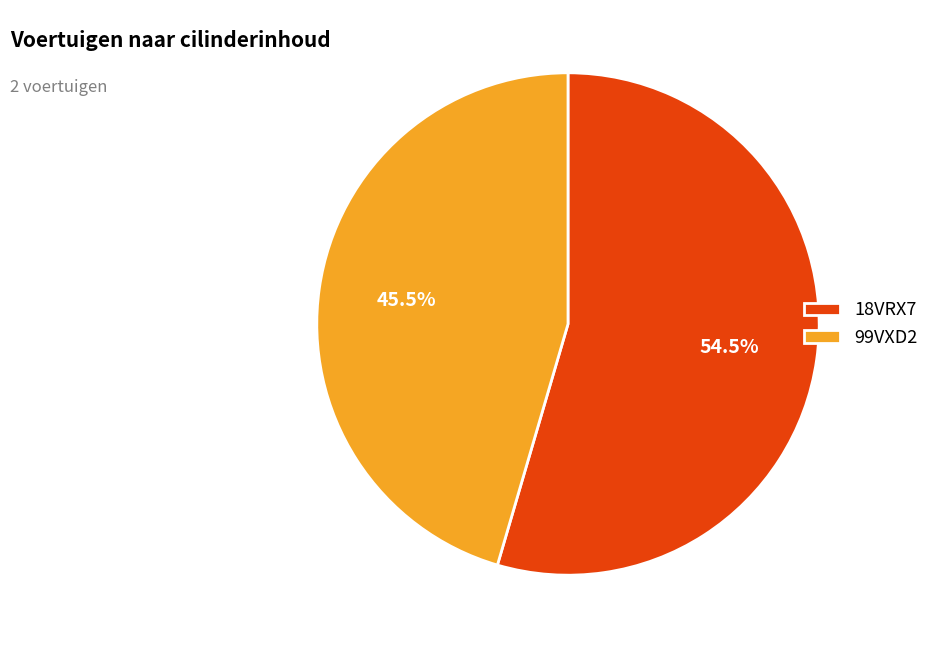

Rank the categories by value from lowest to highest.

99VXD2, 18VRX7